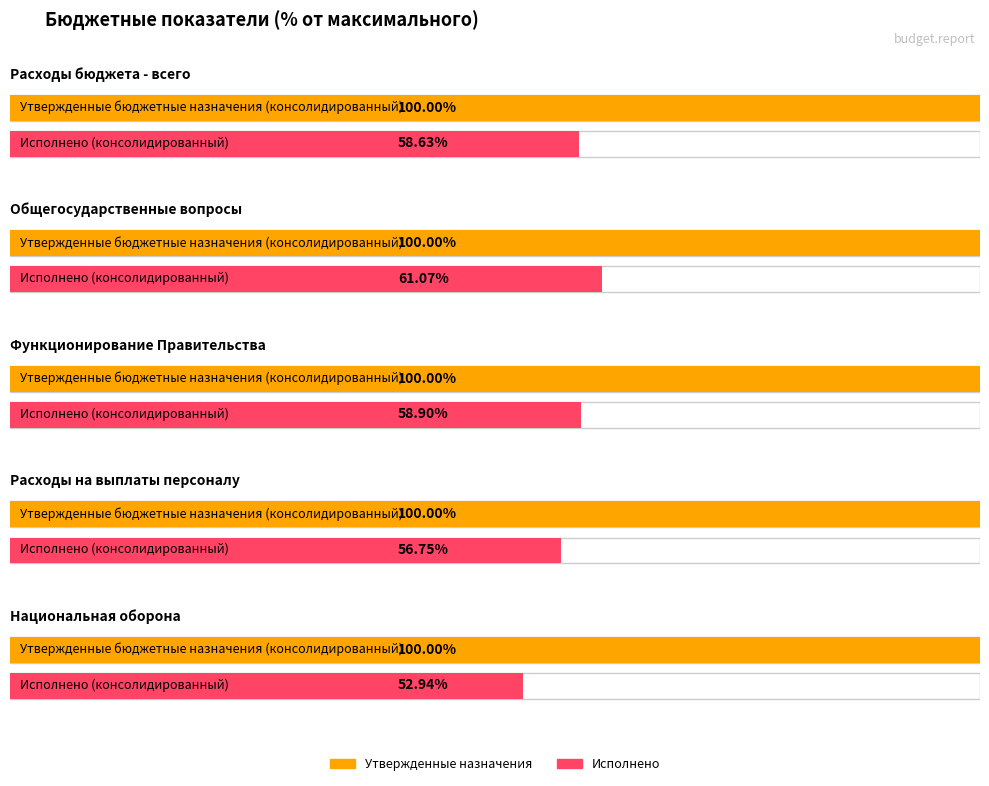

Is it true that Исполнено (консолидированный) equals 820611.9 at Расходы на выплаты персоналу?

False